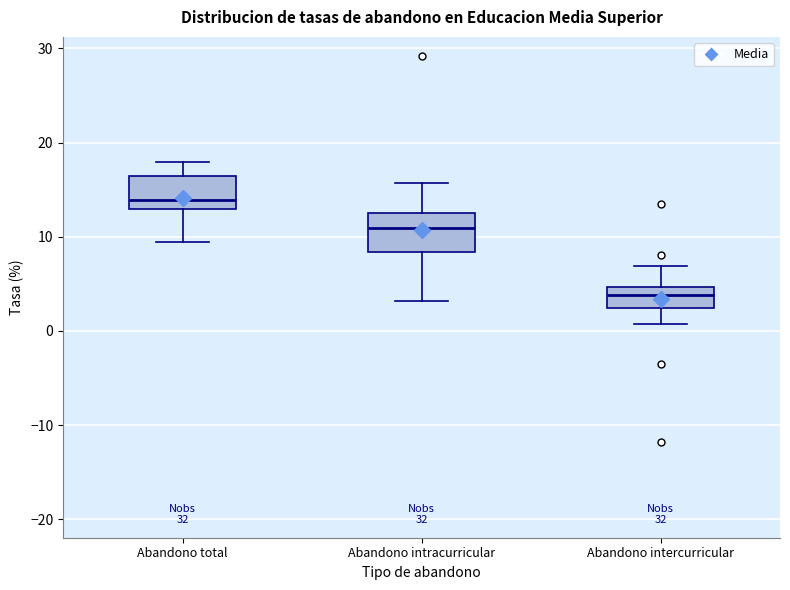

Which box has the lowest median line?

Abandono intercurricular